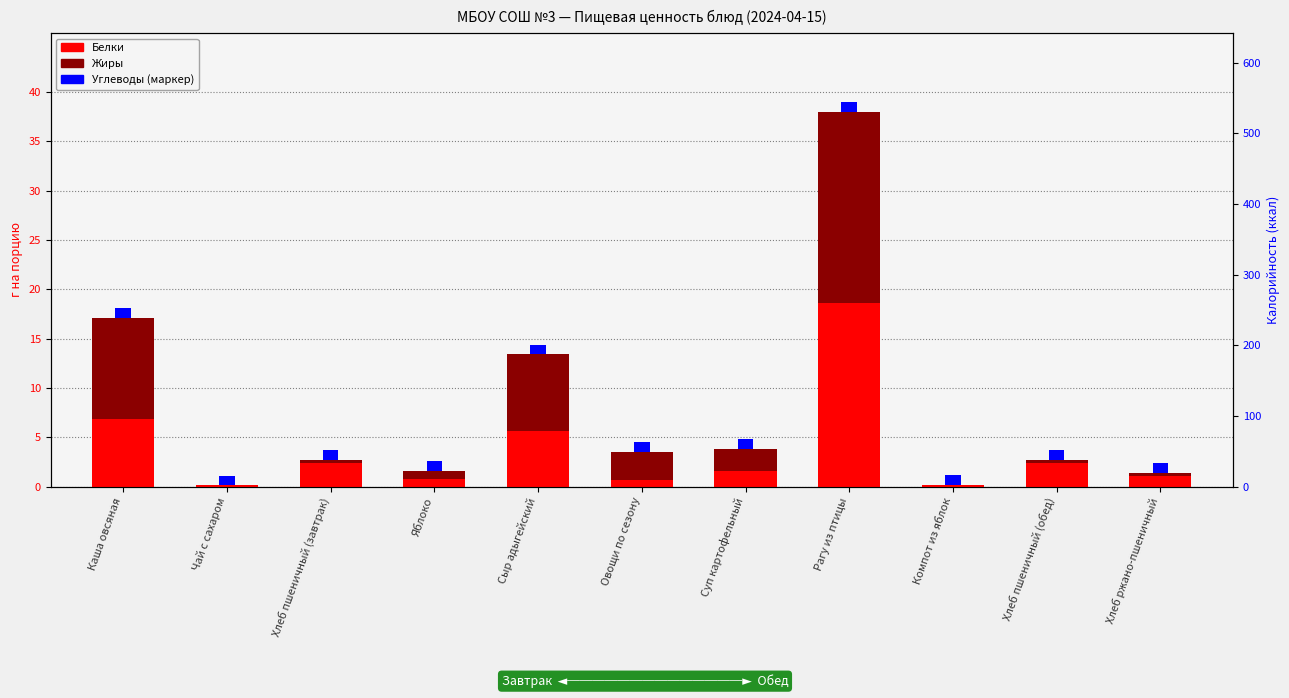

Reading right to left, extract all data points from this chart.

Белки: 1.1	2.4	0.2	18.6	1.6	0.7	5.6	0.8	2.4	0.1	6.8
Жиры: 0.4	0.3	0.0	19.3	2.2	2.8	7.8	0.8	0.3	0.0	10.3
Углеводы (маркер): 1.0	1.0	1.0	1.0	1.0	1.0	1.0	1.0	1.0	1.0	1.0